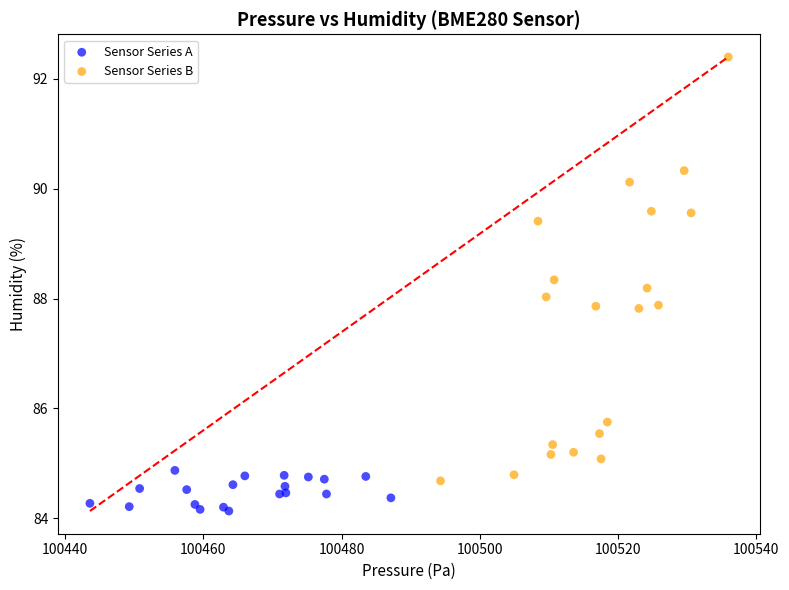

Which series has the widest spread of Y values?

Sensor Series B